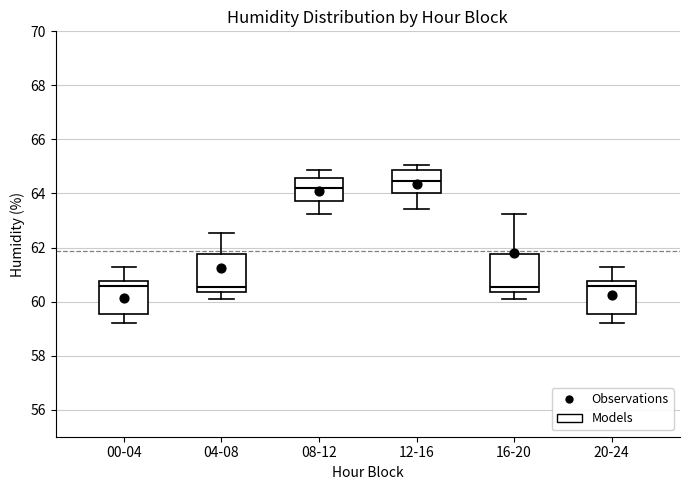

Reading left to right, read every box against the y-axis: the position of its median line, the range the box covers, and the ends of its whiskers. The values are not printed on the chart, so give them approximately, as read against the axis.

00-04: median 60.6, box 59.6 to 60.8, whiskers 59.2 to 61.2
04-08: median 60.6, box 60.4 to 61.8, whiskers 60.2 to 62.6
08-12: median 64.2, box 63.8 to 64.6, whiskers 63.2 to 64.8
12-16: median 64.4, box 64.0 to 64.8, whiskers 63.4 to 65.0
16-20: median 60.6, box 60.4 to 61.8, whiskers 60.2 to 63.2
20-24: median 60.6, box 59.6 to 60.8, whiskers 59.2 to 61.2